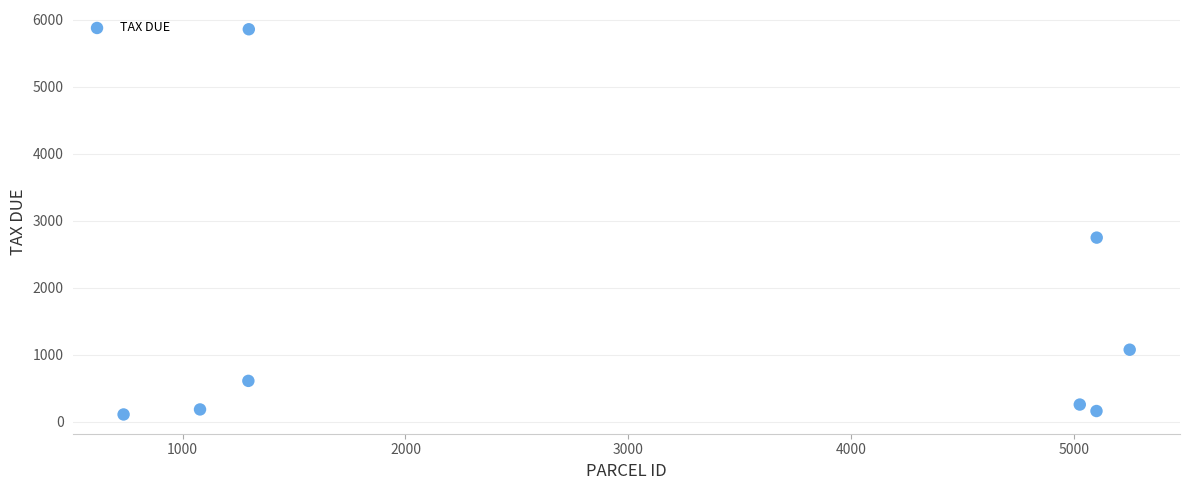

What is the range of X values (max minus min)?

4515.0